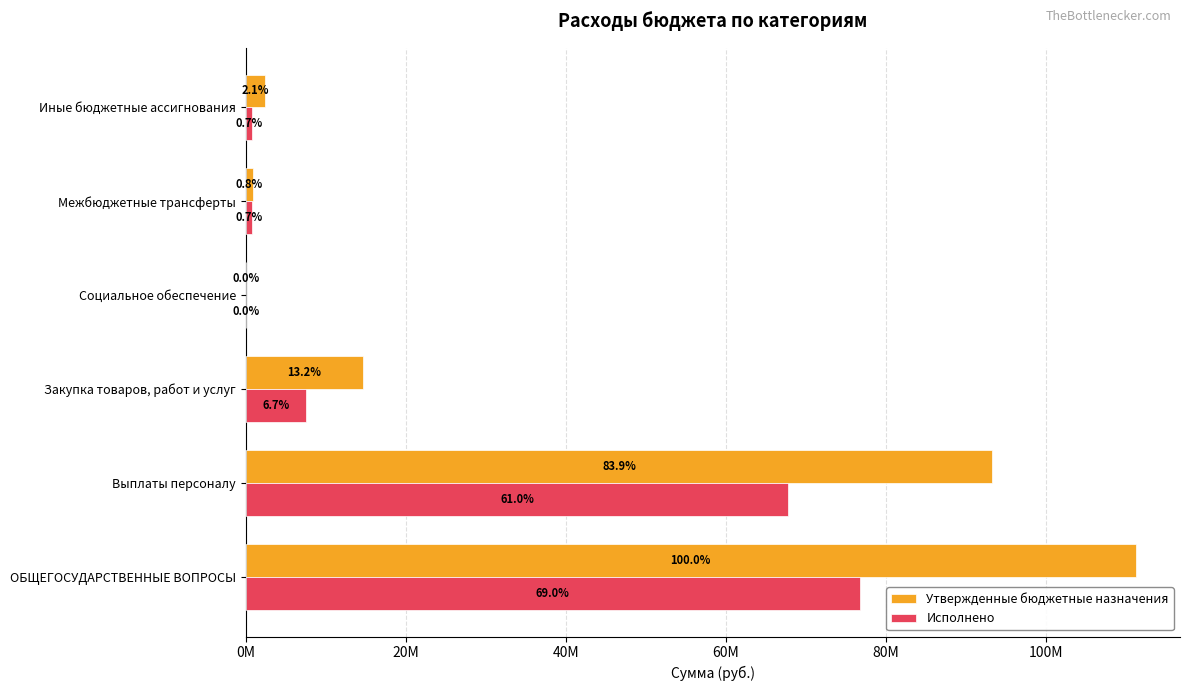

What are all the series names shown in the legend?

Утвержденные бюджетные назначения, Исполнено